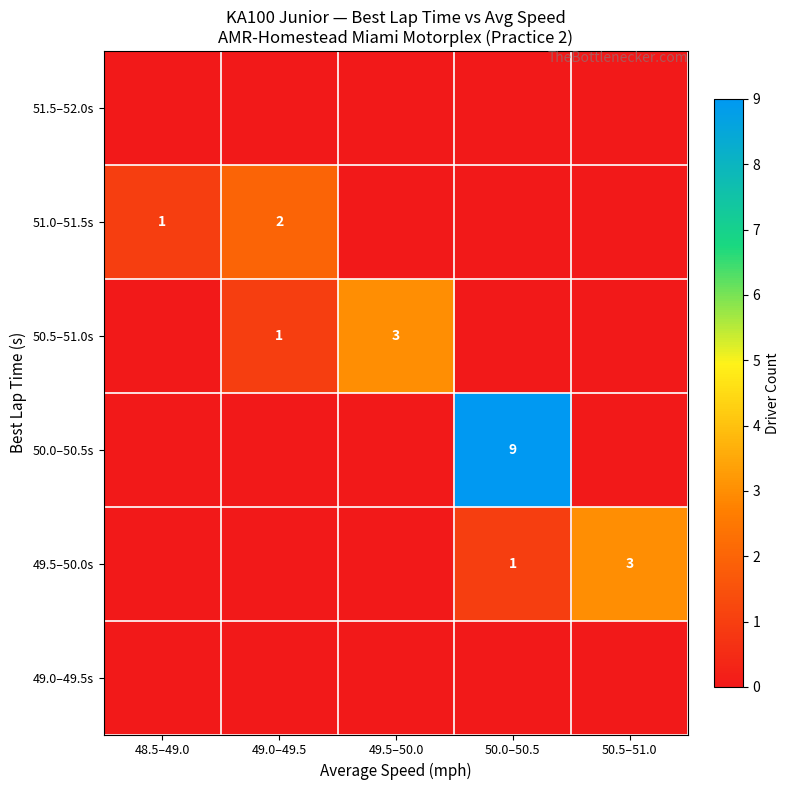

Which series has the largest total across all categories?

50.0–50.5s